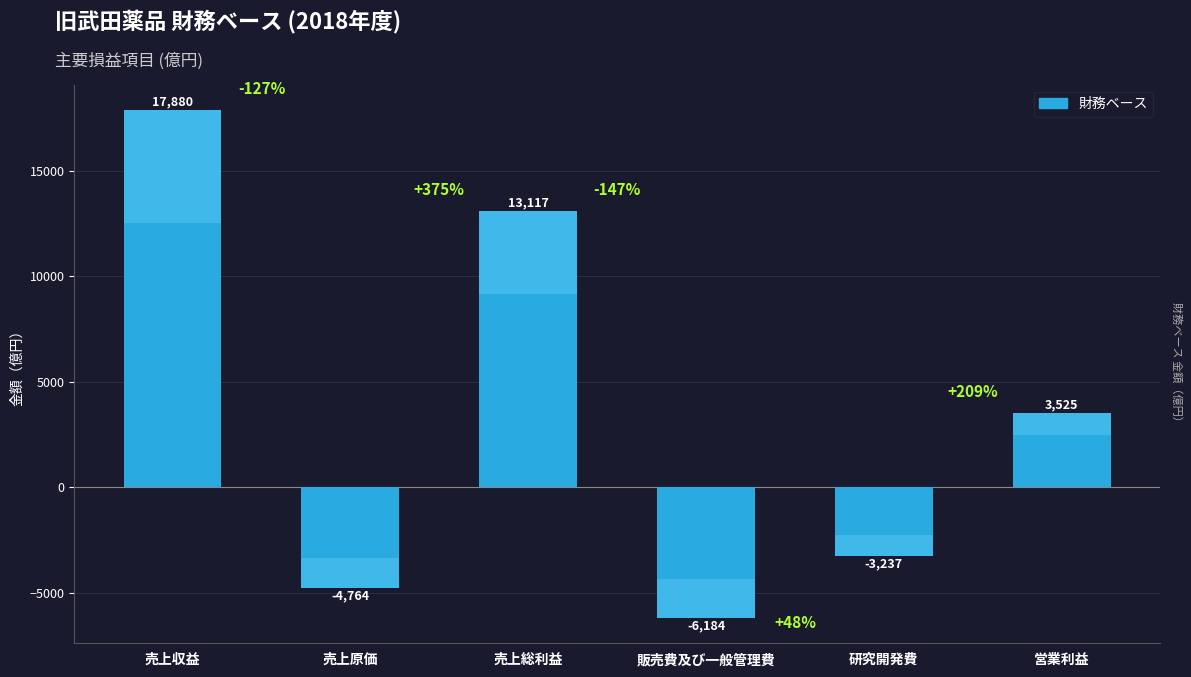

How many bars are there in total?

6